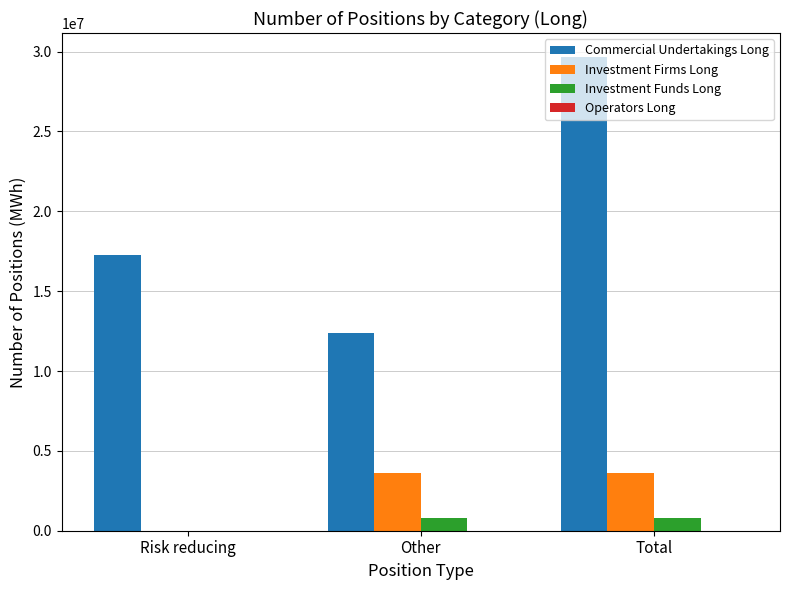

Which series has the largest total across all categories?

Commercial Undertakings Long